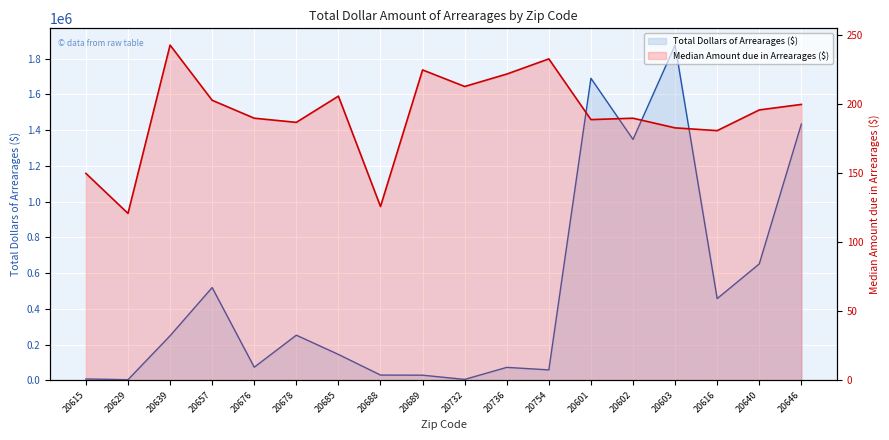

The Median Amount due in Arrearages ($) series shows 410 at 20639. True or false?

False